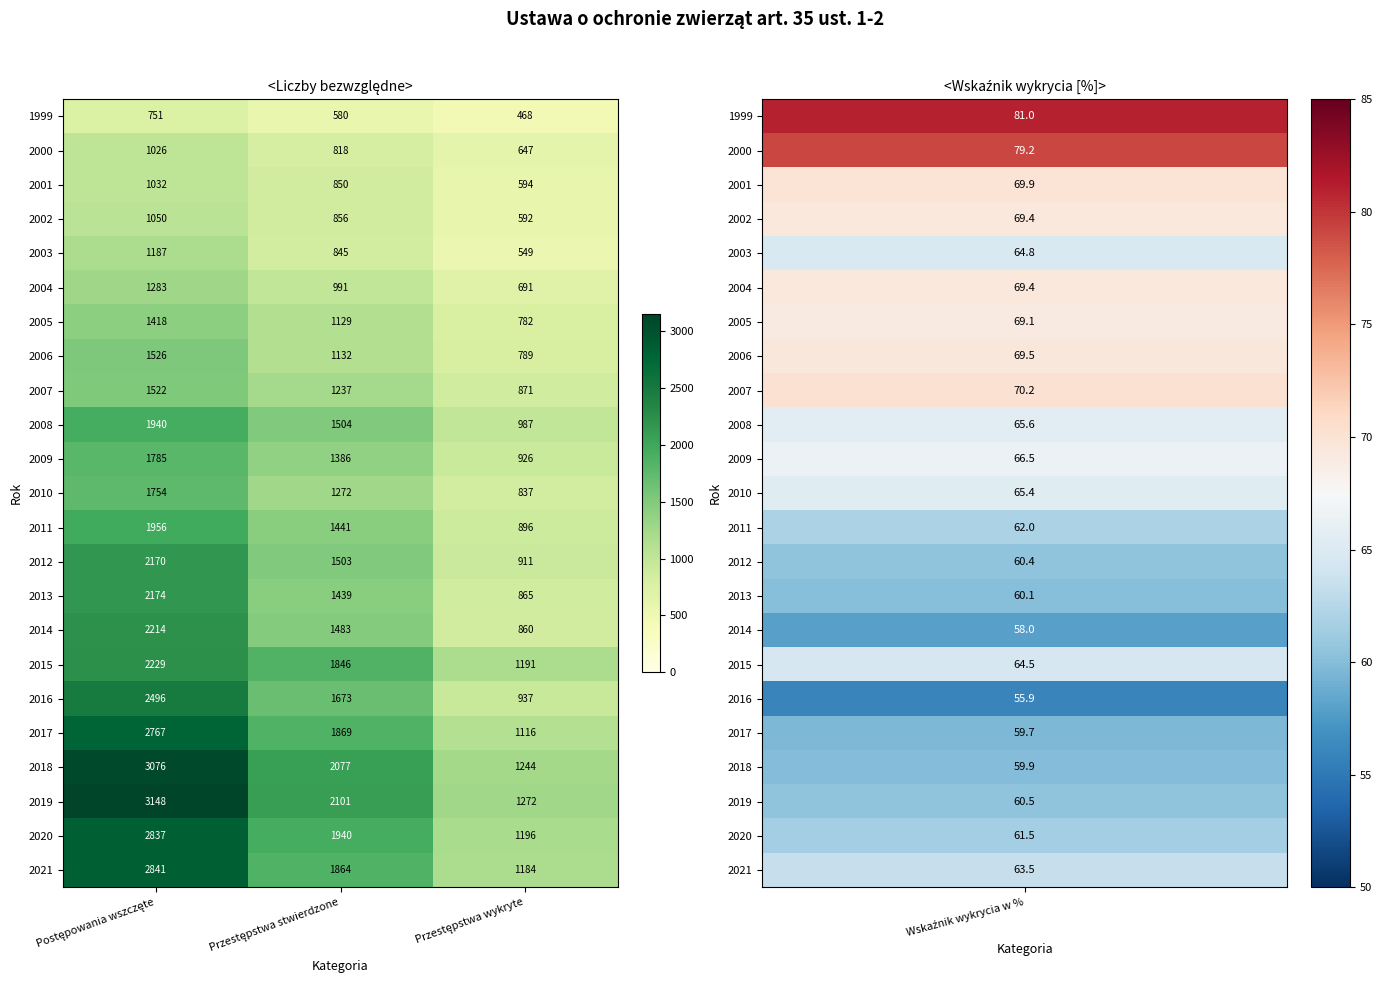

Count the number of data series in this chart.

23